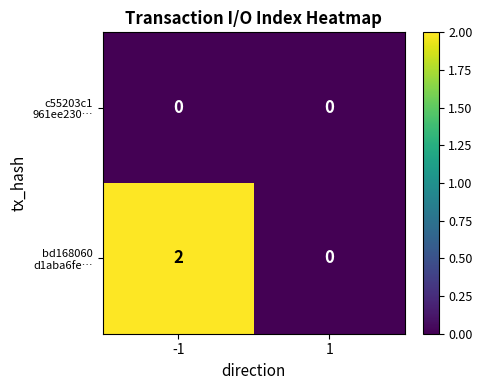

Which series has the largest range (max minus min)?

bd168060 d1aba6fe…